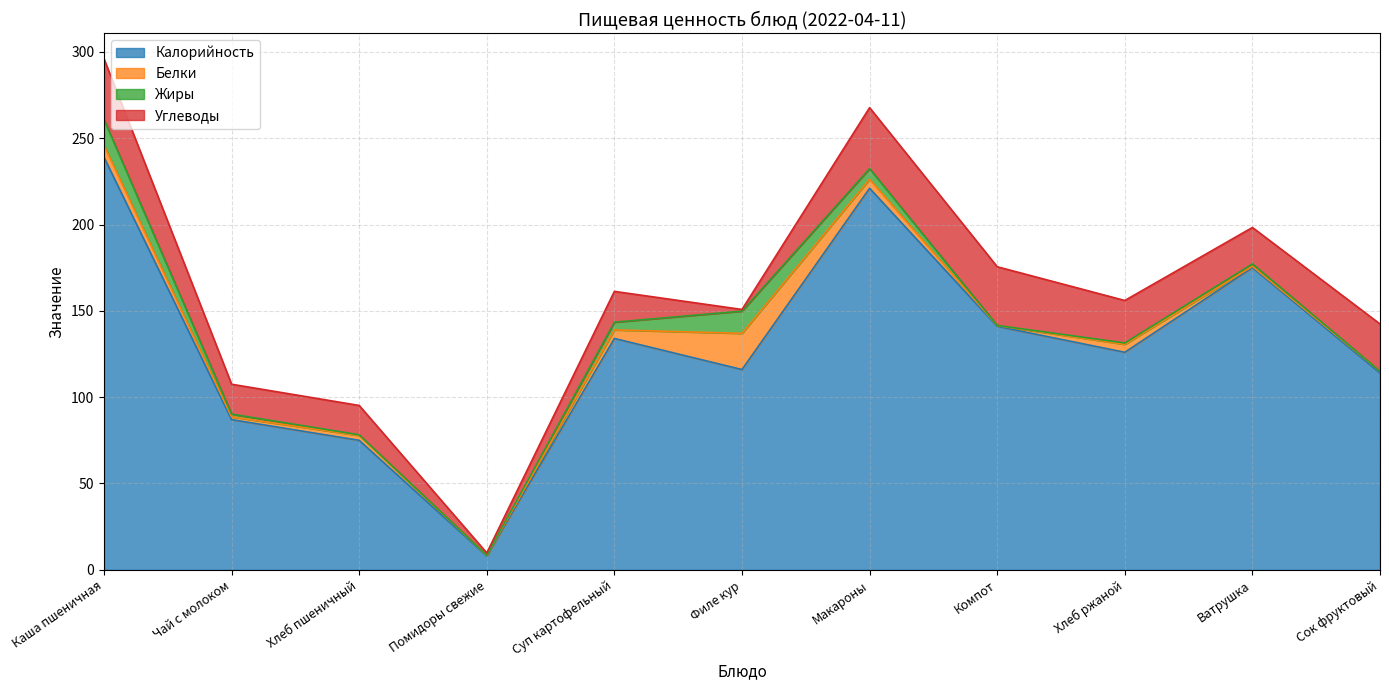

Which series has the largest range (max minus min)?

Калорийность